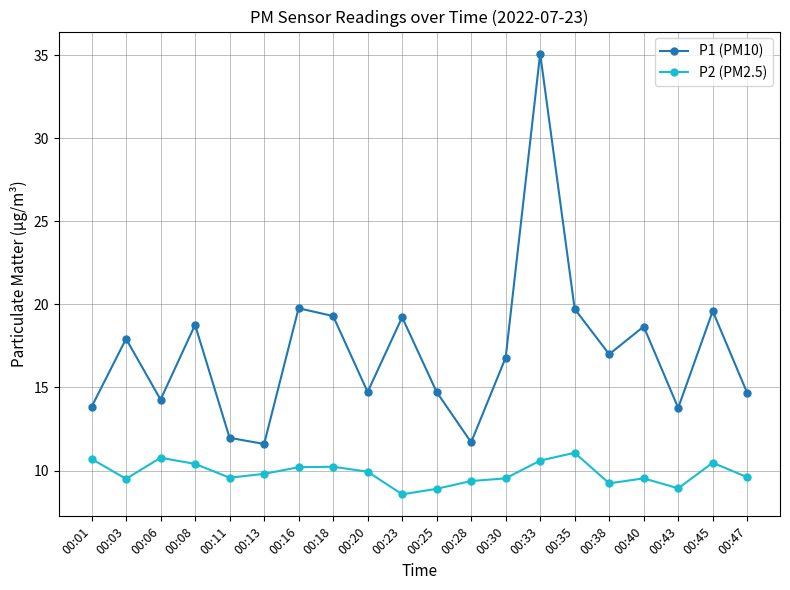

What is the difference between the highest and lowest values at 00:38?

7.8